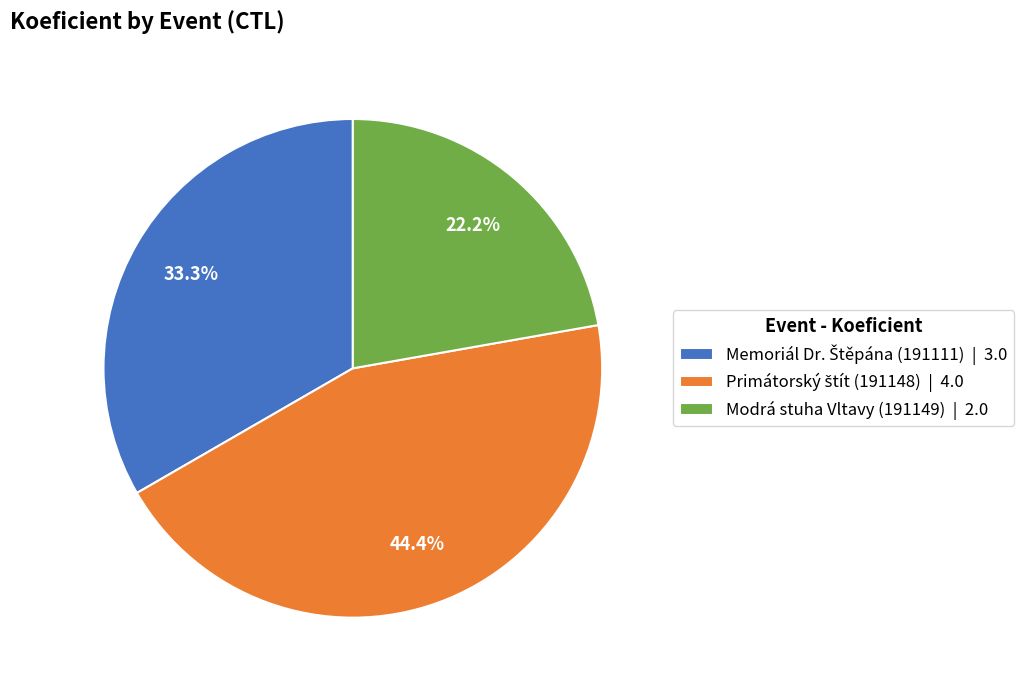

Is there any slice that represents more than half of the pie?

No